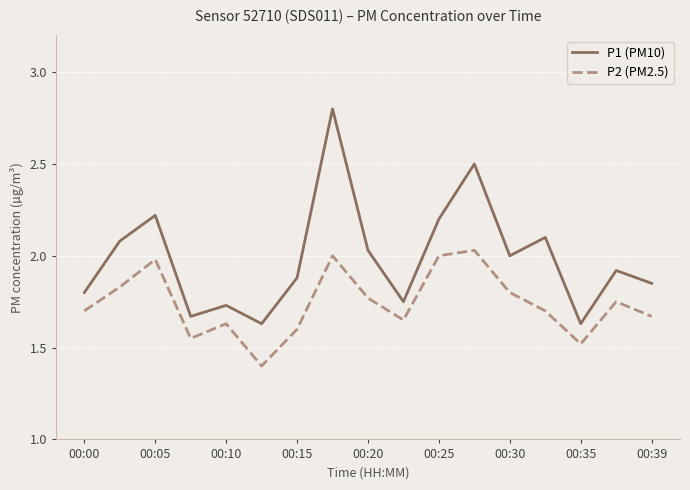

True or false: P2 (PM2.5) and P1 (PM10) intersect in this chart.

False